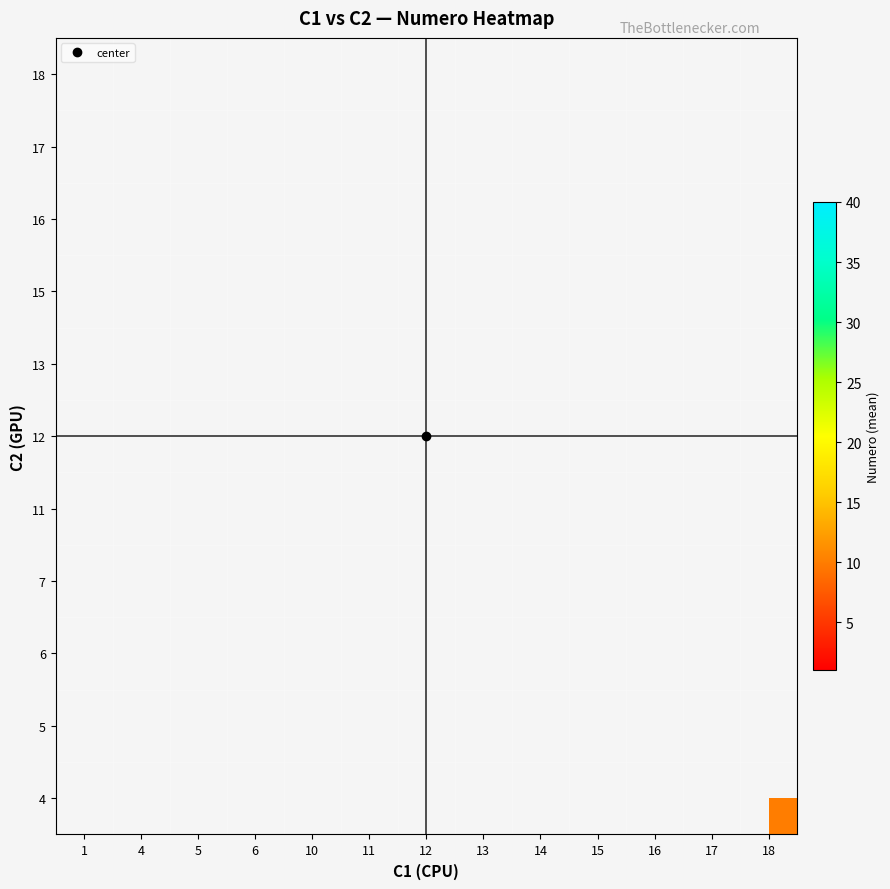

True or false: 16 has a value of 4.0 at 11.

False